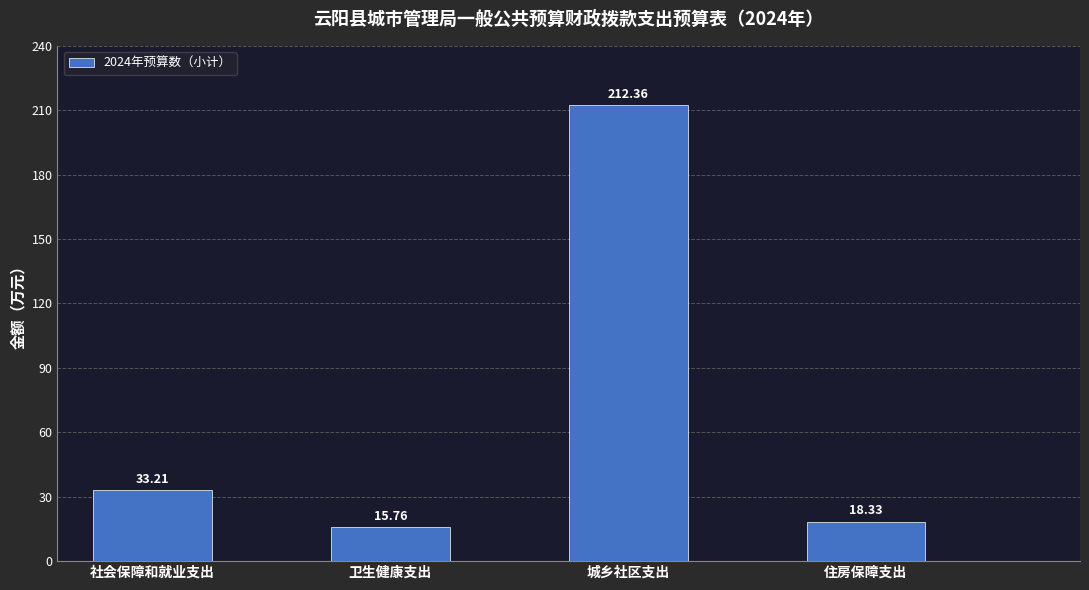

Reading right to left, extract all data points from this chart.

住房保障支出=18.3	城乡社区支出=212.4	卫生健康支出=15.8	社会保障和就业支出=33.2